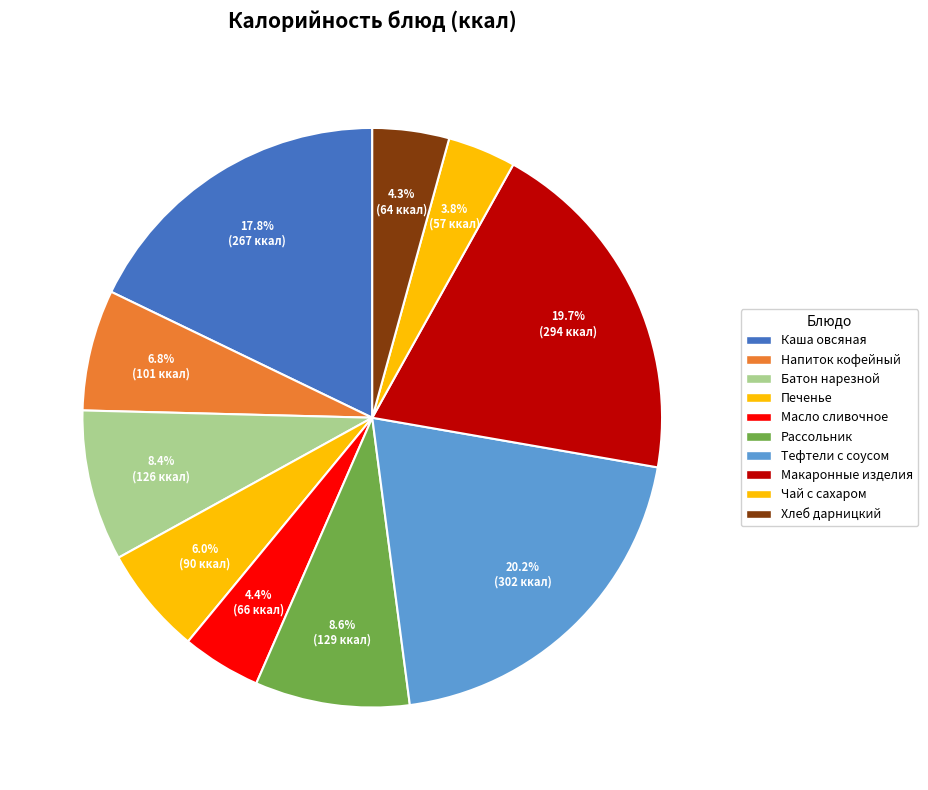

Count the number of slices in the pie.

10